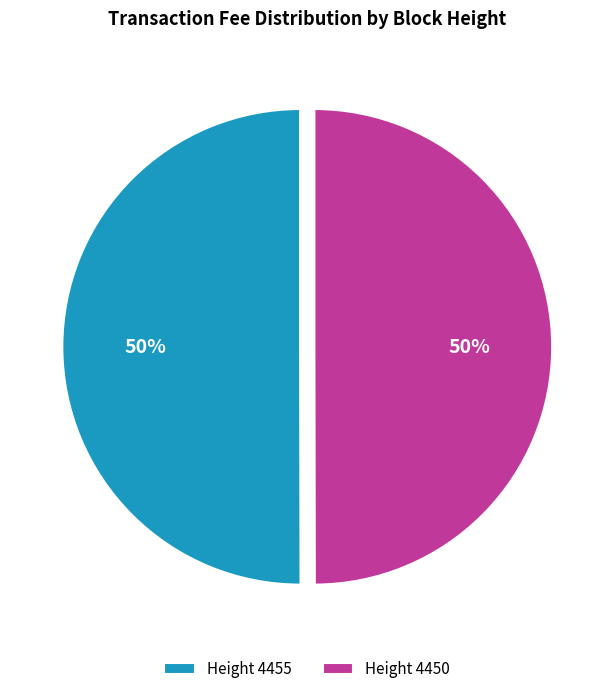

To the nearest percent, what is the average slice percentage?

50%